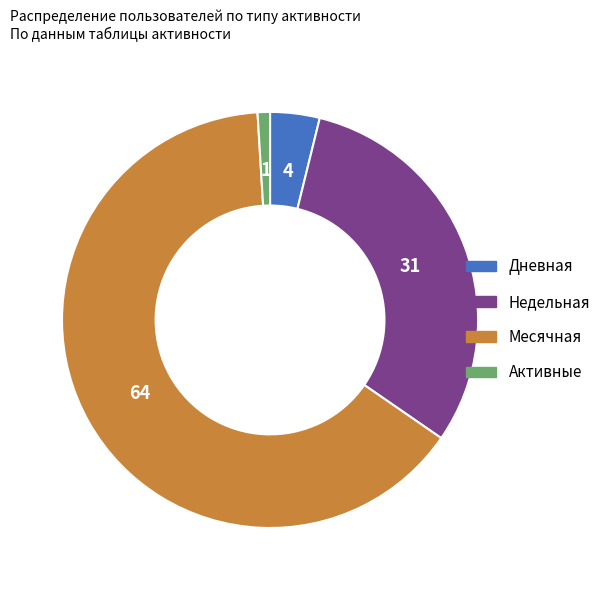

What is the smallest slice in the pie chart?

Активные